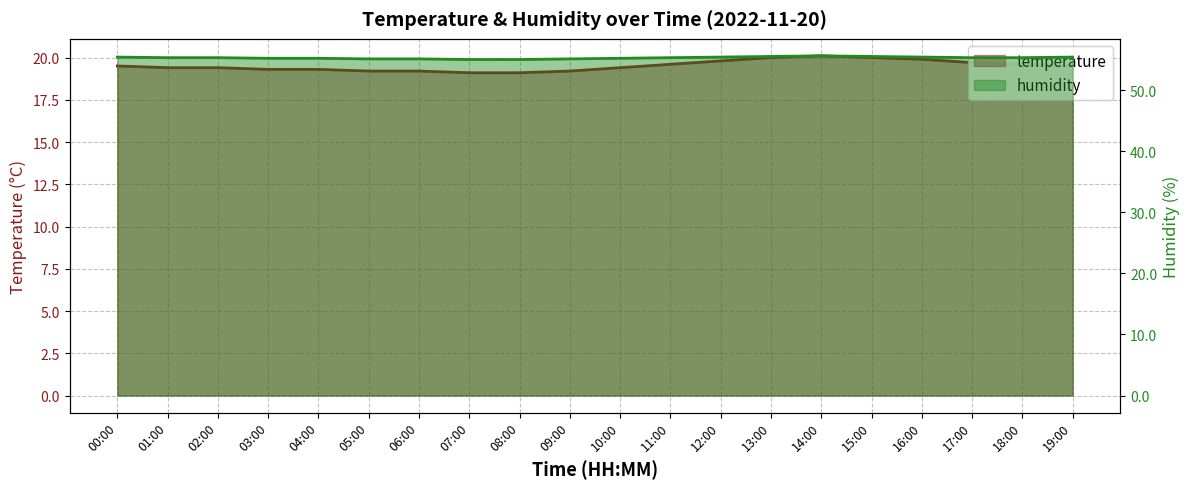

Rank the series by their average value, from lowest to highest.

temperature, humidity